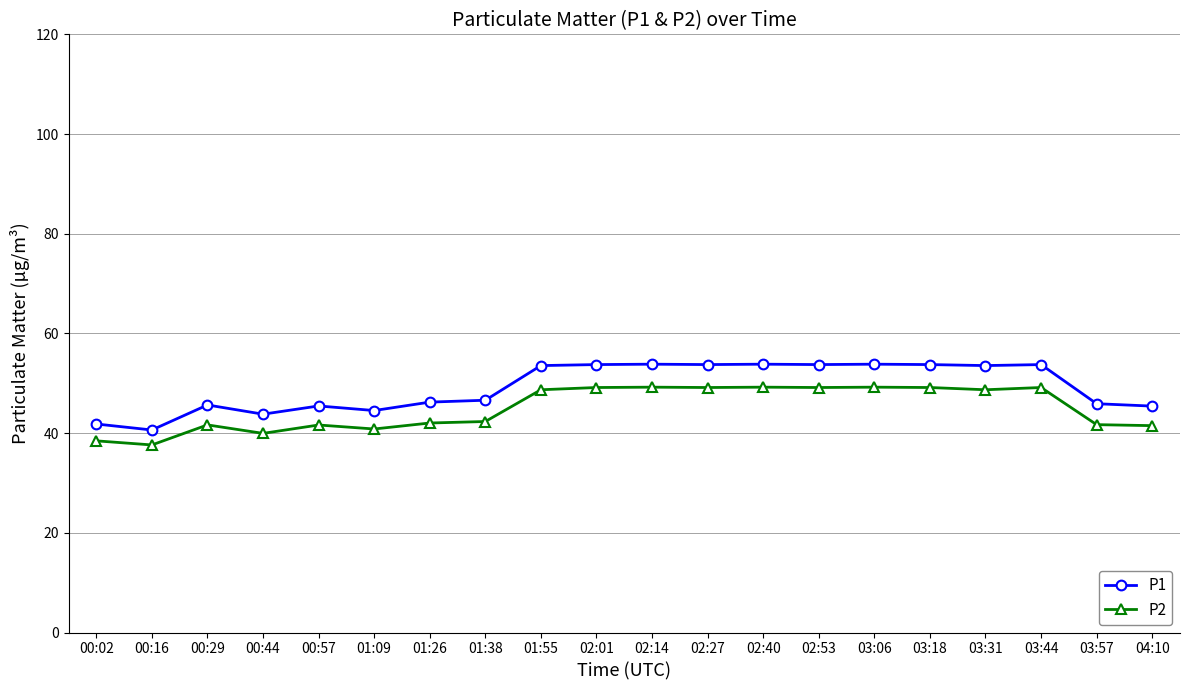

Is the value of P1 at 03:06 greater than the value of P2 at 00:57?

Yes